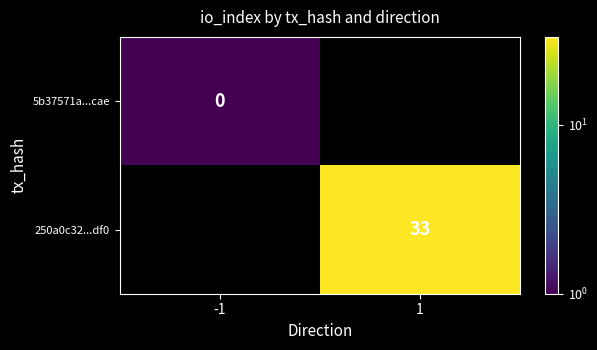

What is the greatest value displayed?

33.0